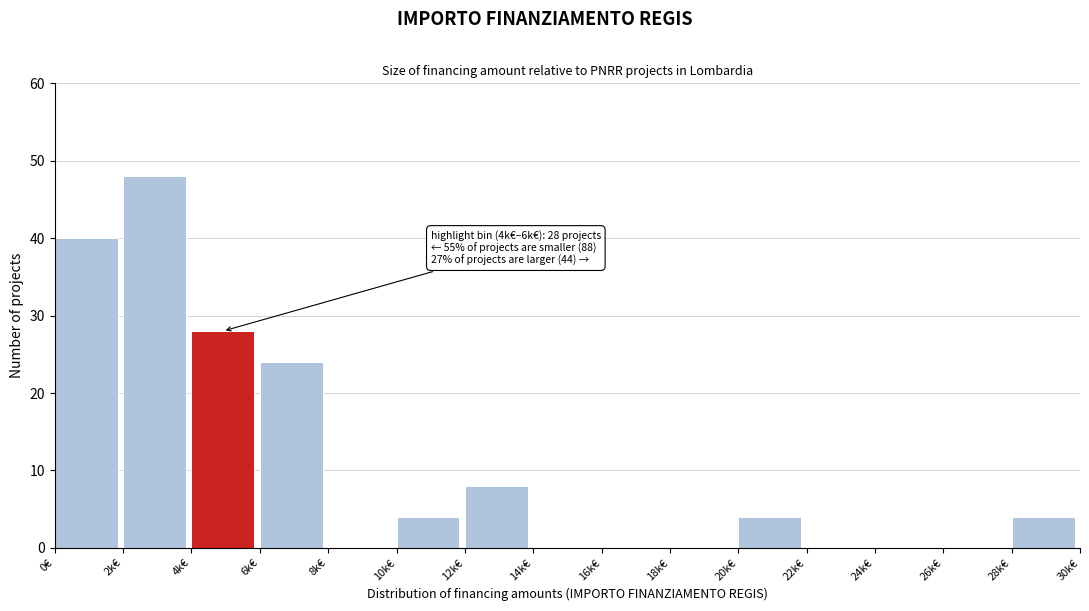

Reading left to right, transcribe all the data shown in this chart.

0€=40	2k€=48	4k€=28	6k€=24	8k€=0	10k€=4	12k€=8	14k€=0	16k€=0	18k€=0	20k€=4	22k€=0	24k€=0	26k€=0	28k€=4